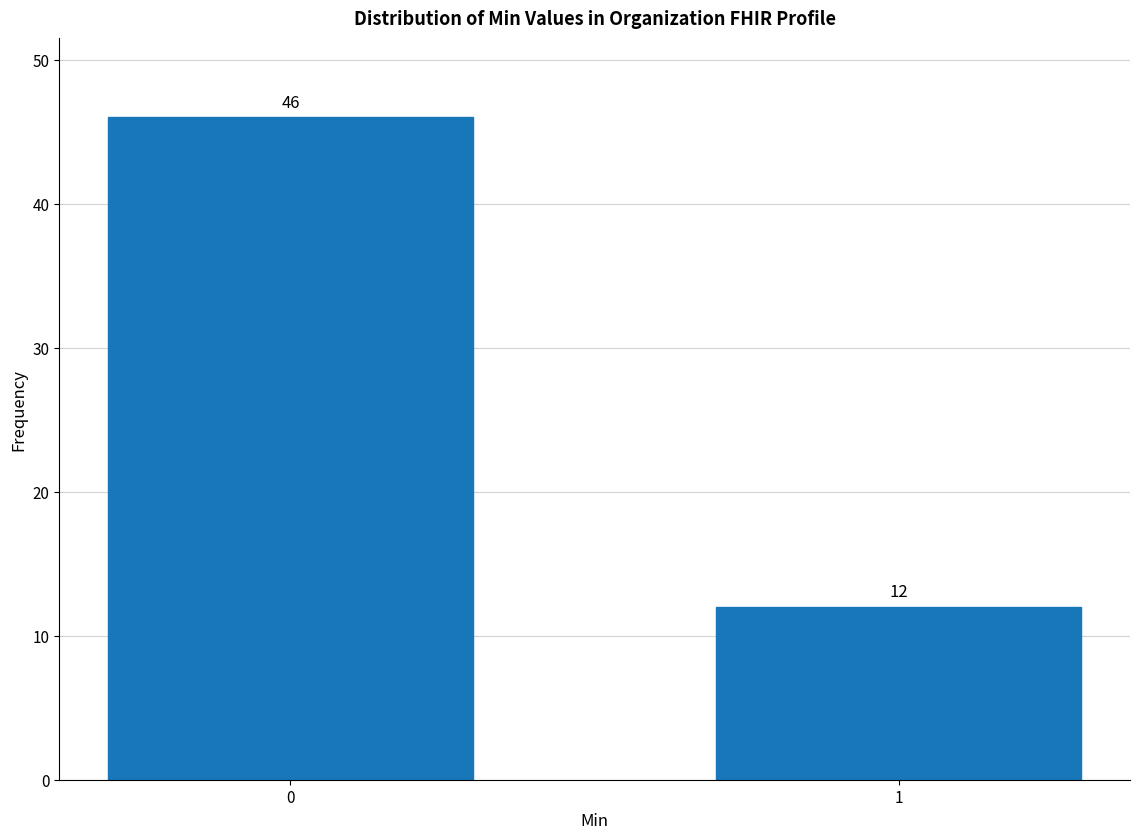

Reading left to right, list all the values displayed in this chart.

0=46	1=12